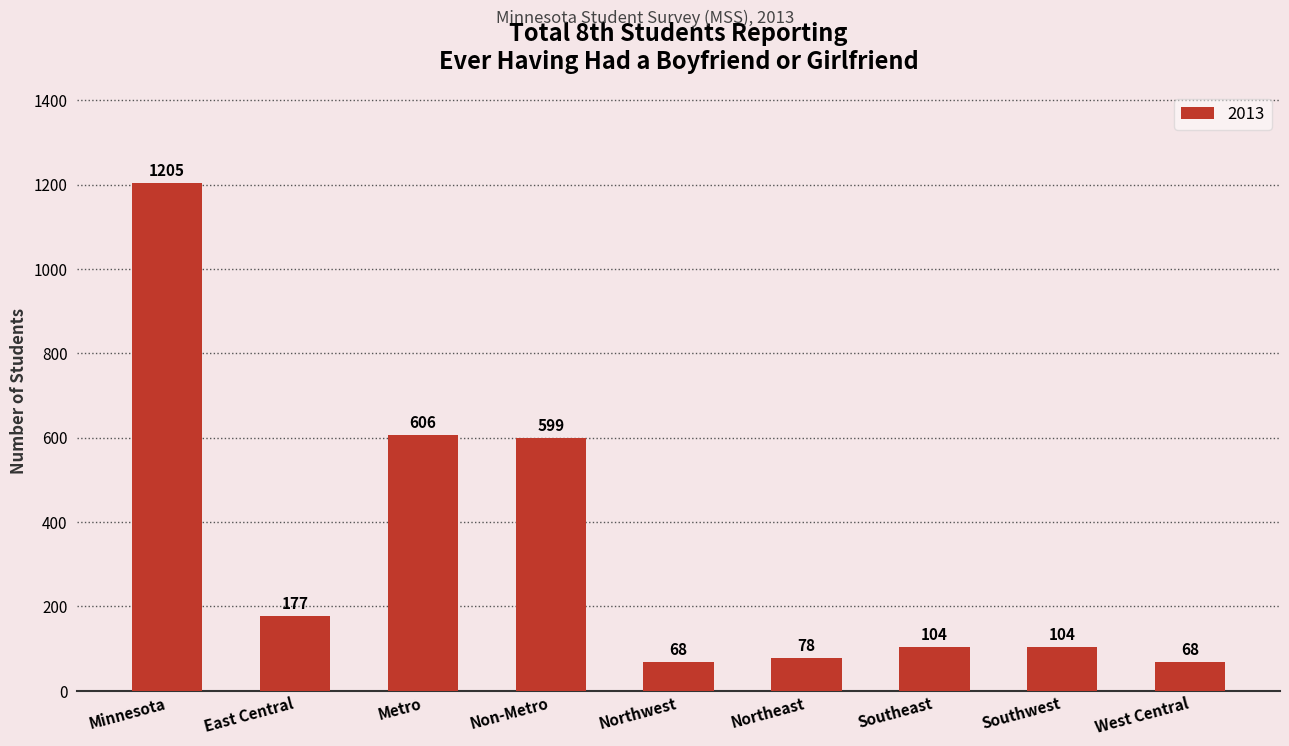

Which has a higher value, East Central or Southwest?

East Central